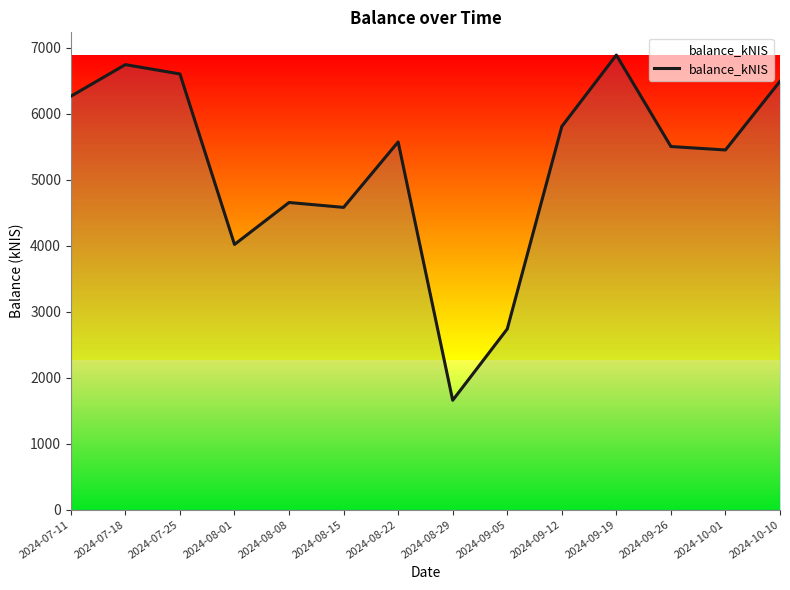

True or false: the data shows 9692.9 at 2024-08-22.

False